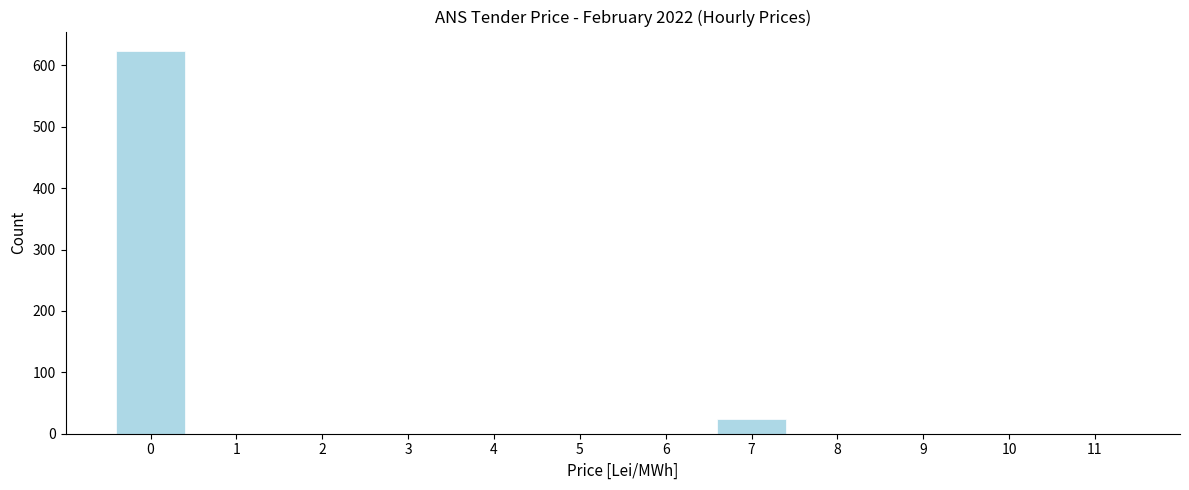

Reading left to right, list all the values displayed in this chart.

0=624	1=0	2=0	3=0	4=0	5=0	6=0	7=24	8=0	9=0	10=0	11=0